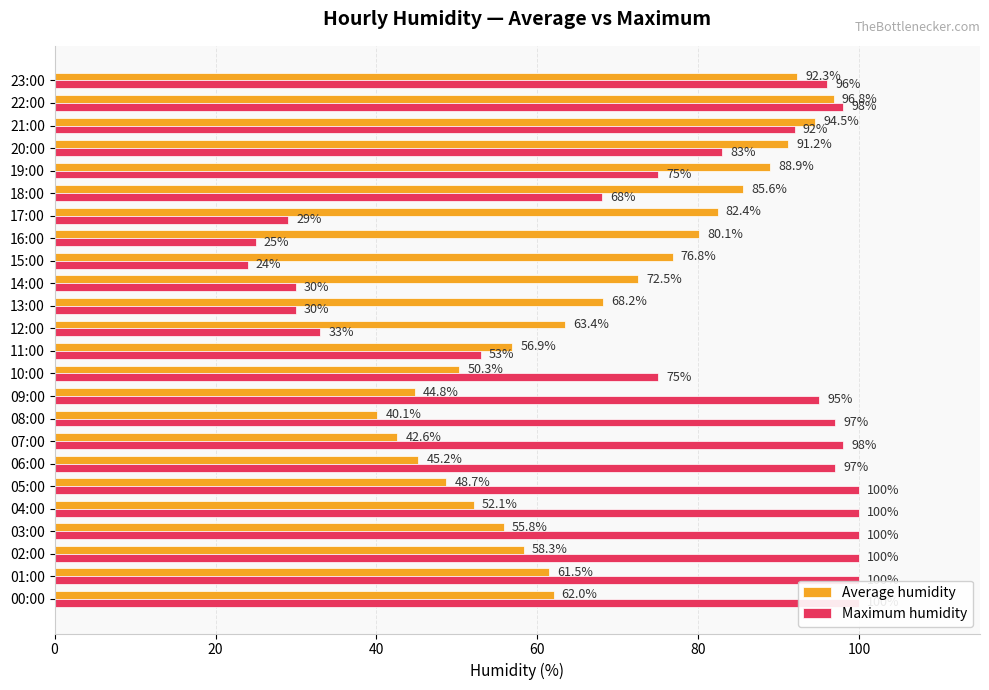

What is the highest value of the Average humidity series?

96.8